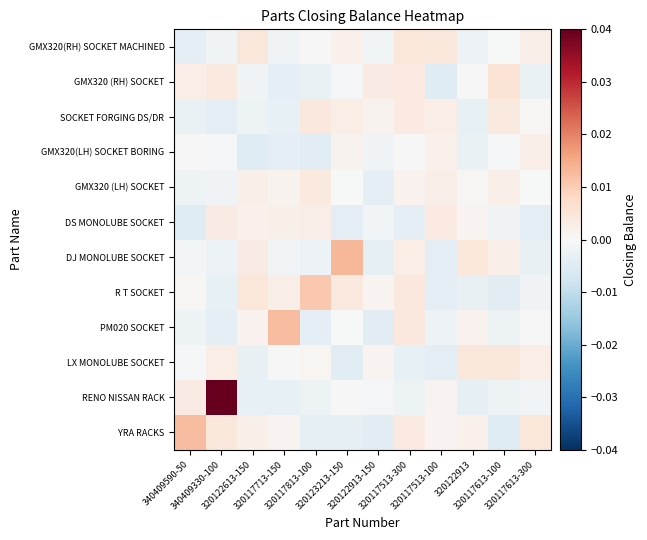

Count the number of data series in this chart.

12